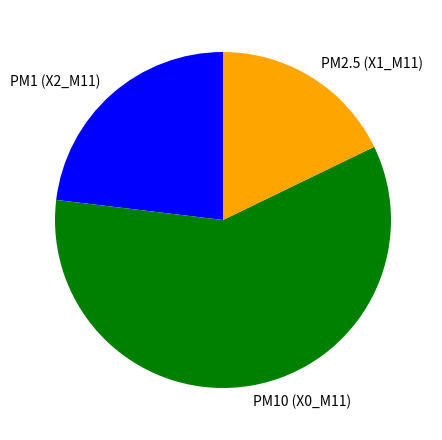

The PM10 (X0_M11) slice represents 59% of the pie. True or false?

True